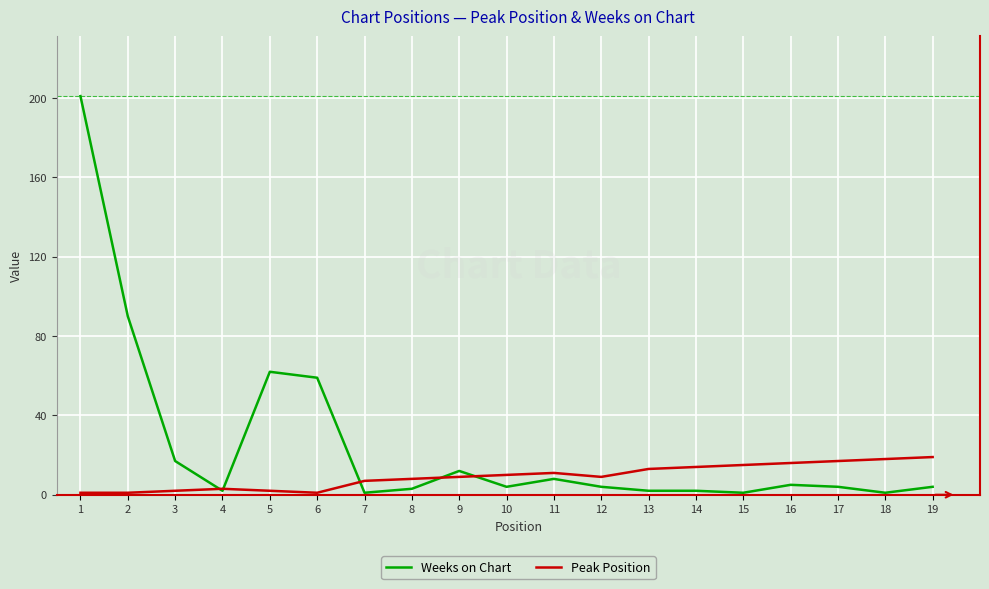

Rank the series by their maximum value, from lowest to highest.

Peak Position, Weeks on Chart